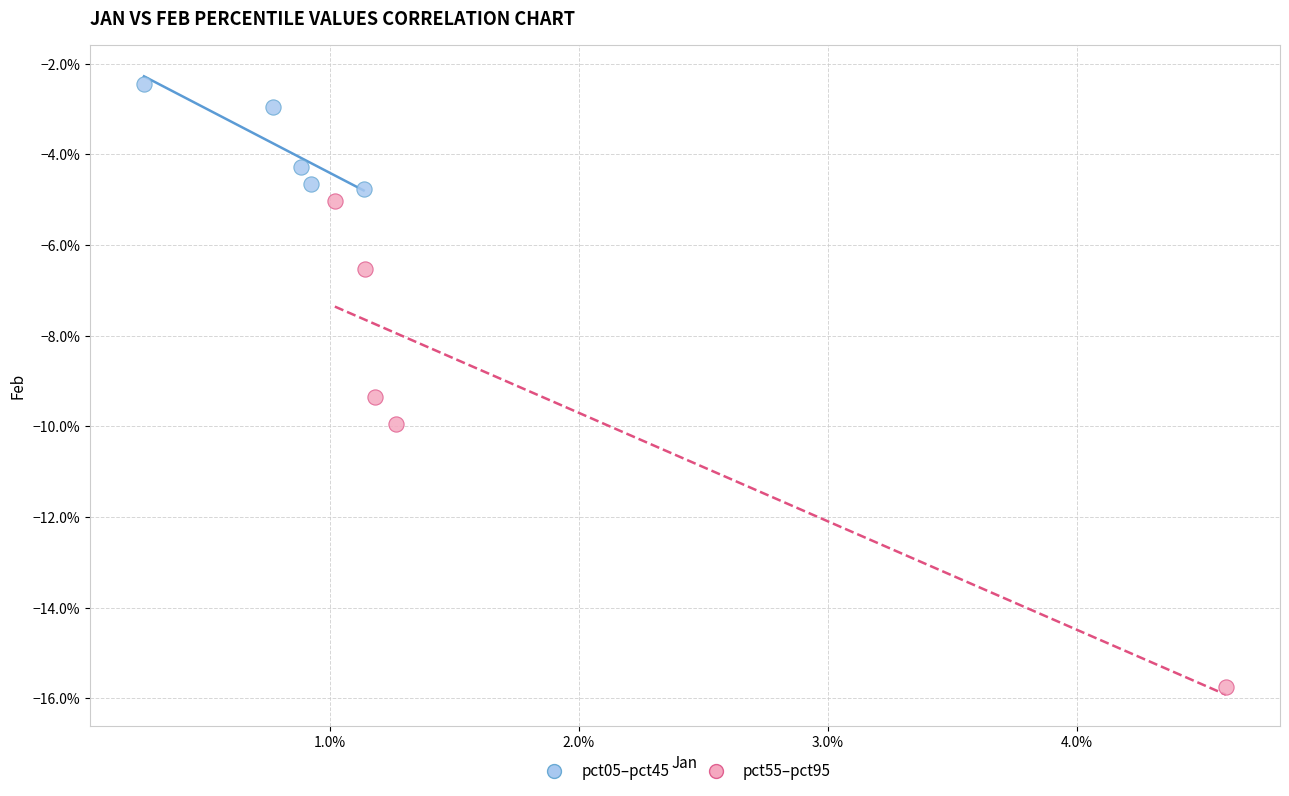

Which series contains the lowest Y value?

pct55–pct95